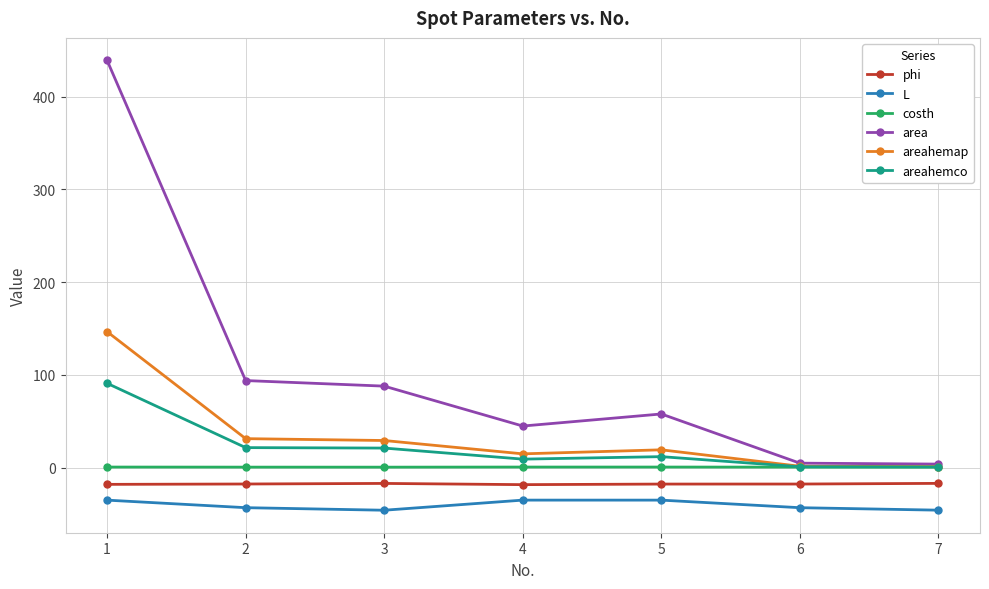

How many lines are shown in the chart?

6